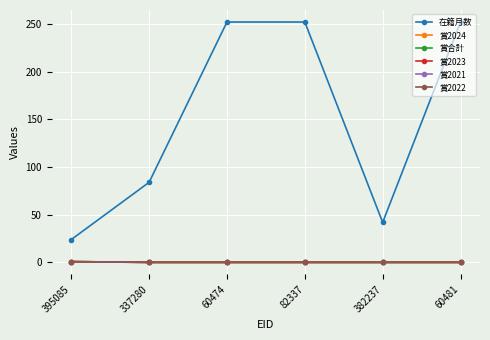

Does the chart have visible grid lines?

Yes